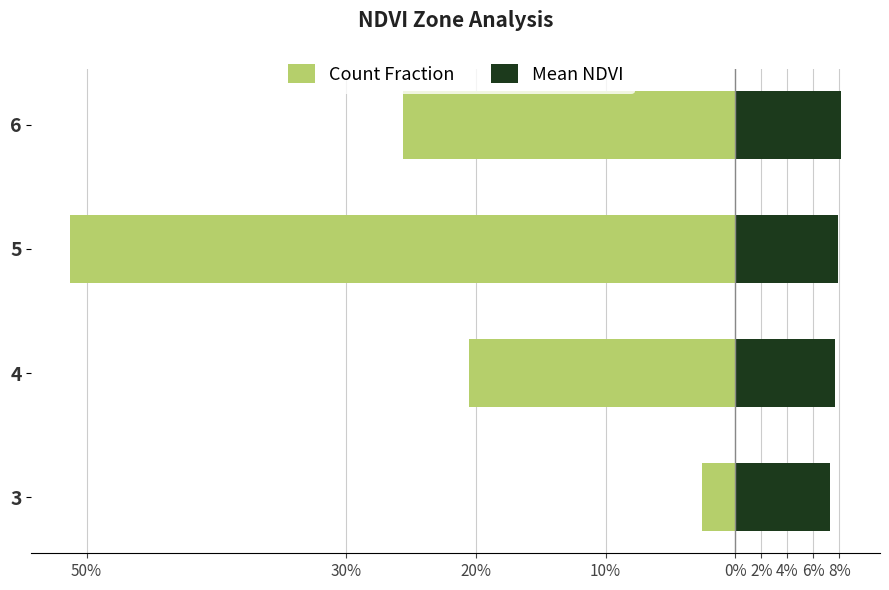

Does the chart contain any negative values?

Yes